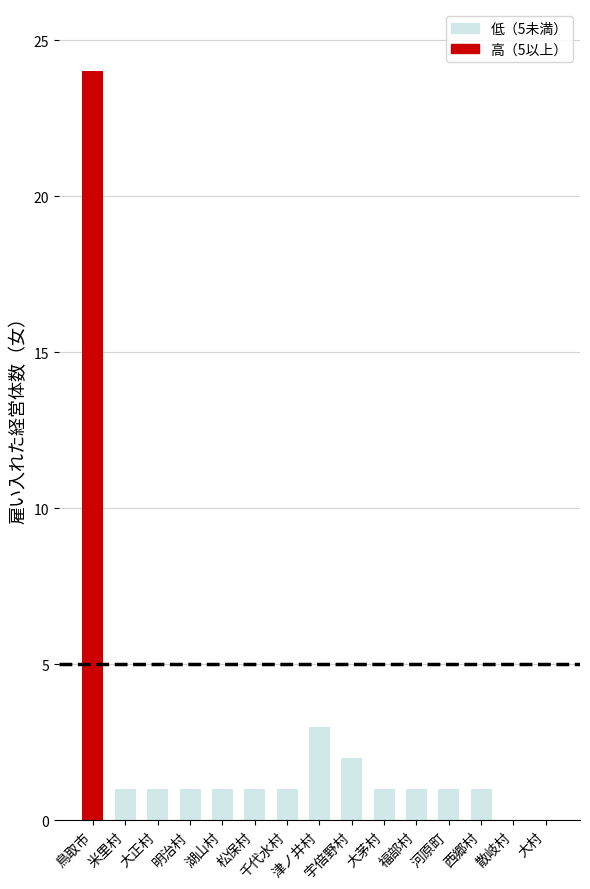

The chart shows a value of 1 at 松保村. True or false?

True